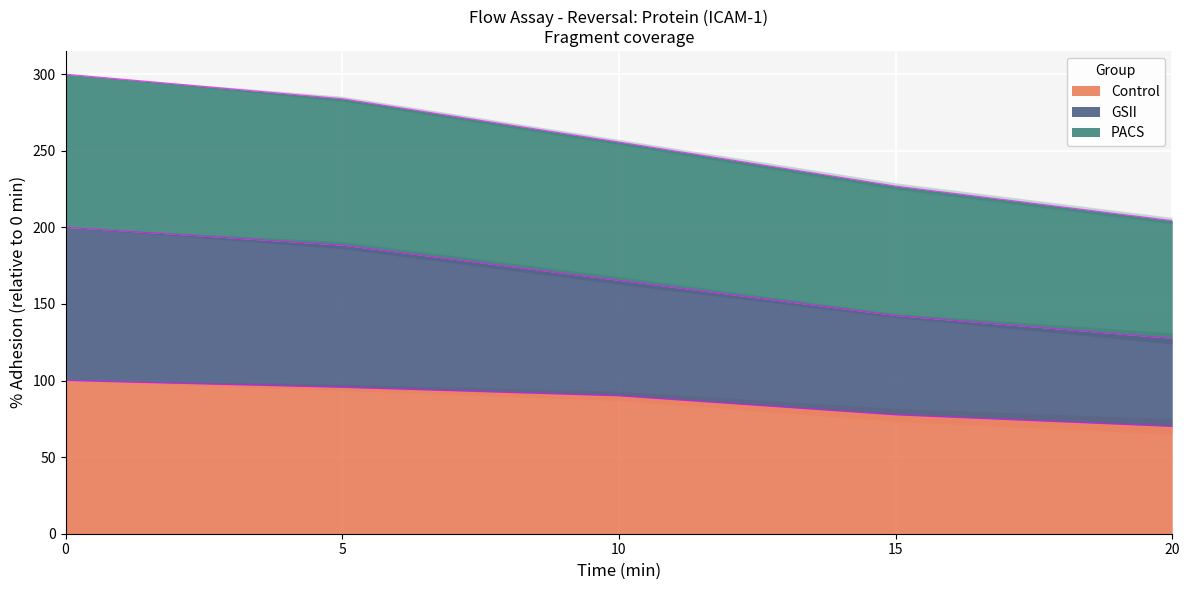

True or false: PACS has more than 2 points higher than both neighbors.

False